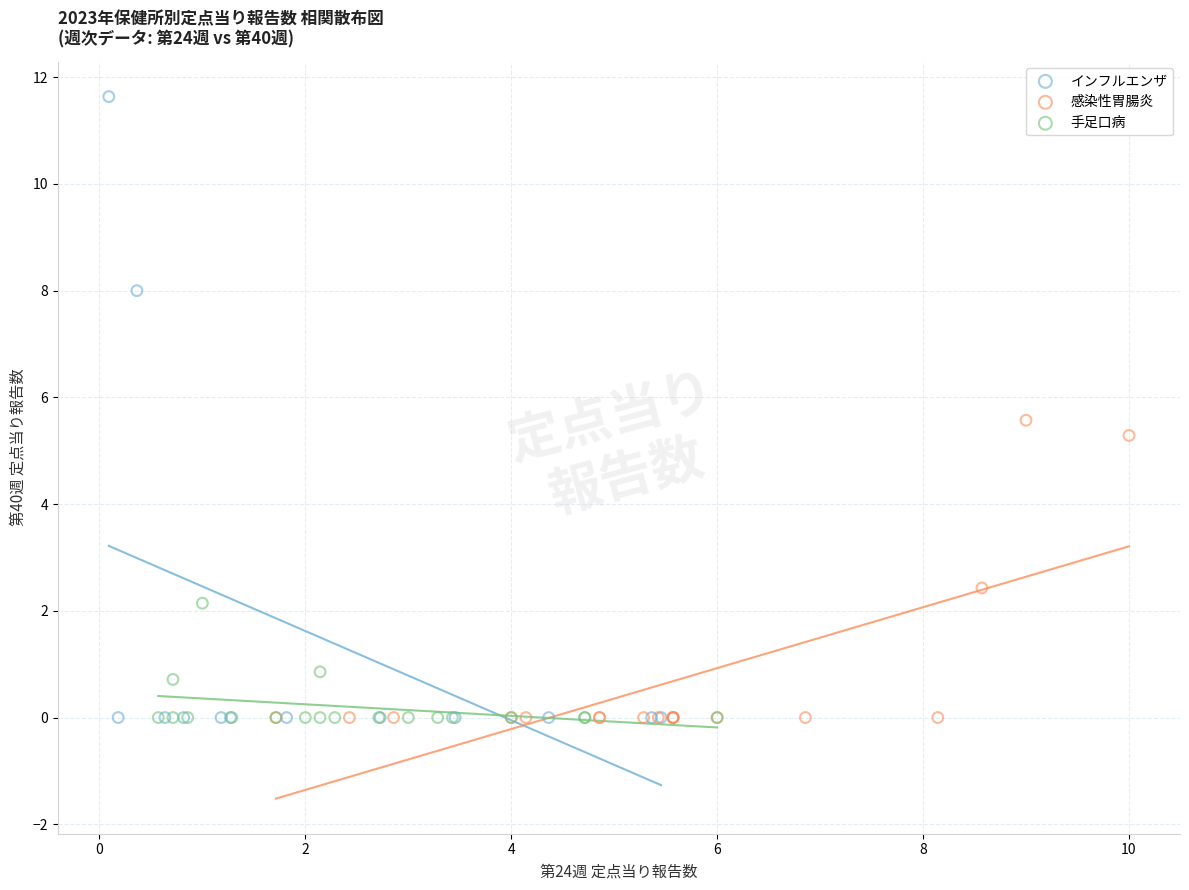

What are all the series names shown in the legend?

インフルエンザ, 感染性胃腸炎, 手足口病